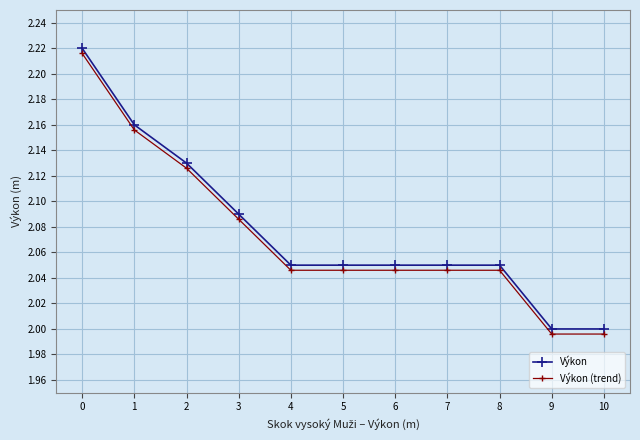

What is the sum of the Výkon (trend) values at 6 and 2?

4.2